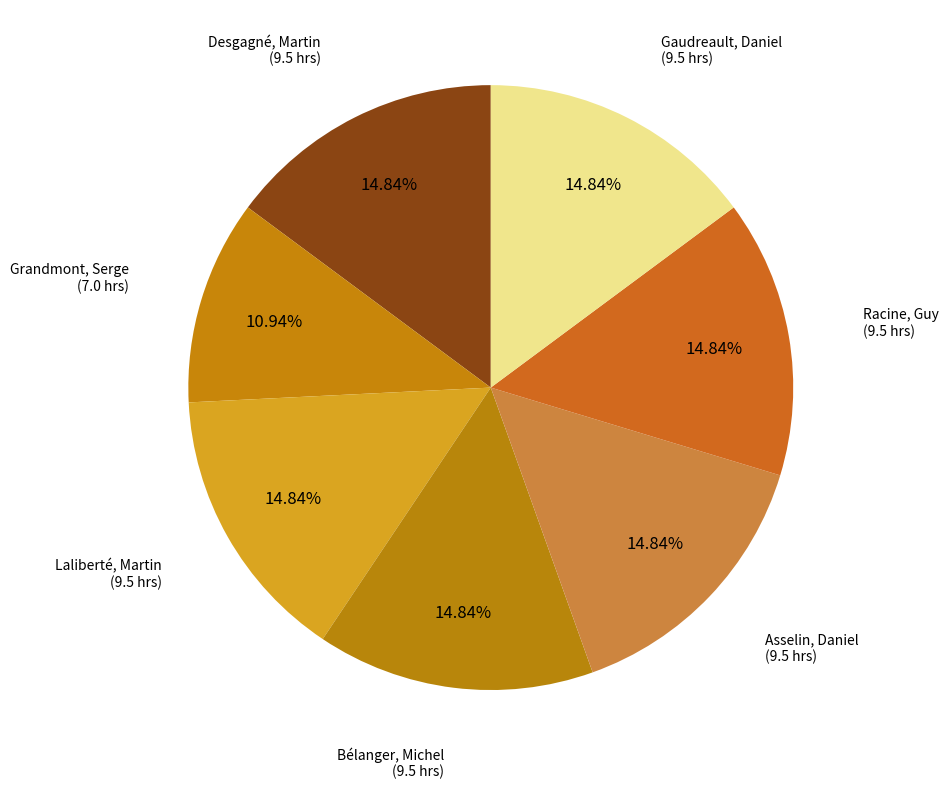

What is the ratio of the value at Grandmont, Serge to the value at Laliberté, Martin?

0.7